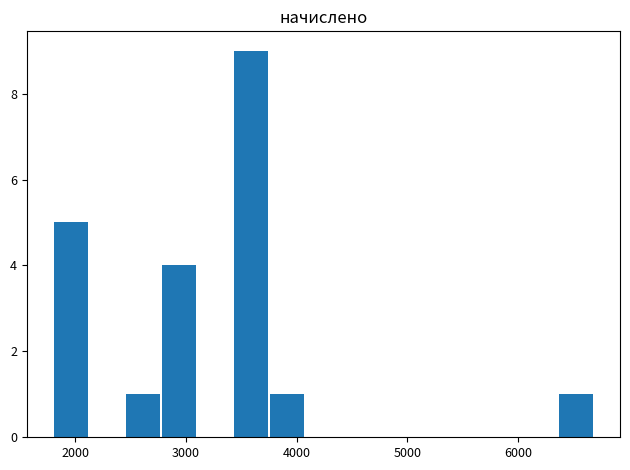

What is the sum of all values?

21